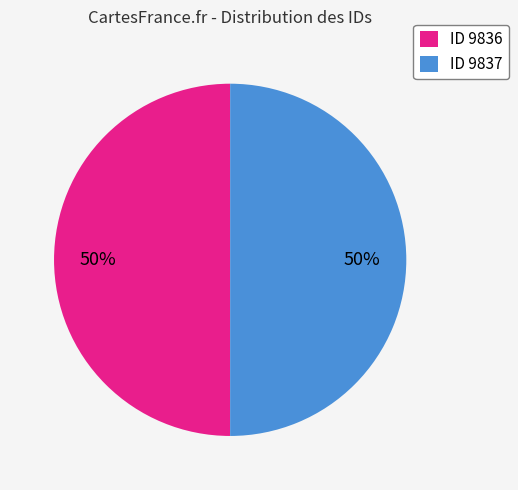

What is the ratio of the value at ID 9836 to the value at ID 9837?

1.0